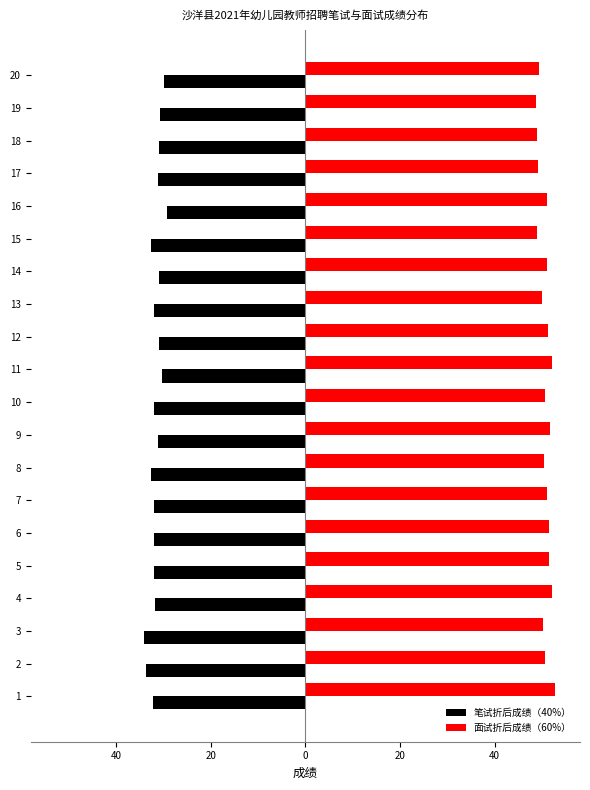

What is the spread (max minus min) of values at 13?

82.1